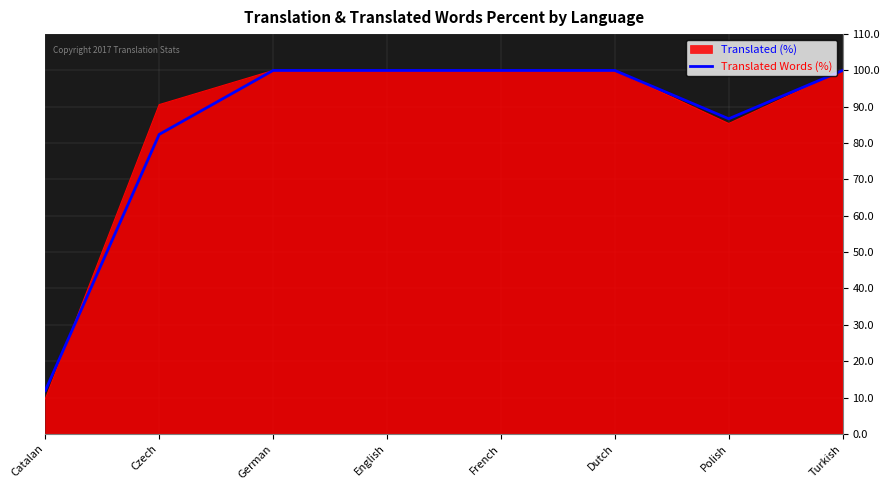

How many lines are shown in the chart?

2